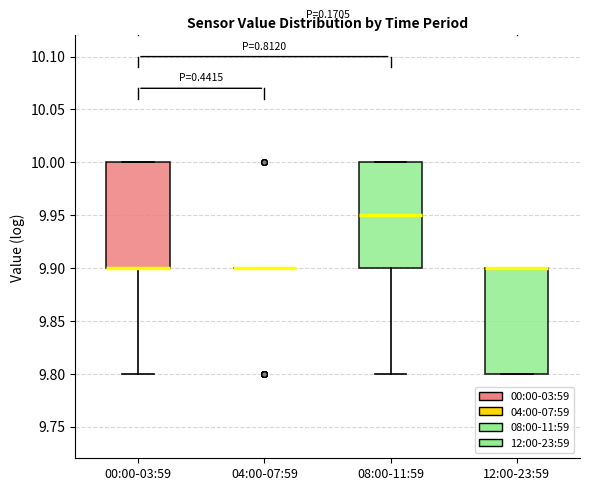

Reading left to right, transcribe this box plot: for each box, give where its median line is, the range the box spans, and where its two whiskers end, as read against the y-axis. The values are not printed on the chart, so give them approximately, as read against the axis.

00:00-03:59: median 9.90 (drawn on the box's lower edge), box 9.90 to 10.00, whiskers 9.80 to 10.00
04:00-07:59: box collapsed to a line at 9.90, whiskers 9.90 to 9.90
08:00-11:59: median 9.95, box 9.90 to 10.00, whiskers 9.80 to 10.00
12:00-23:59: median 9.90 (drawn on the box's upper edge), box 9.80 to 9.90, whiskers 9.80 to 9.90